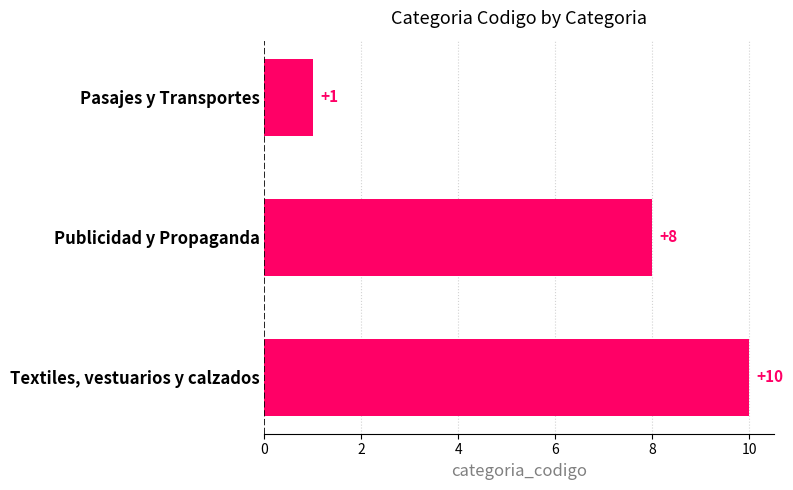

True or false: the data shows 1 at Pasajes y Transportes.

True